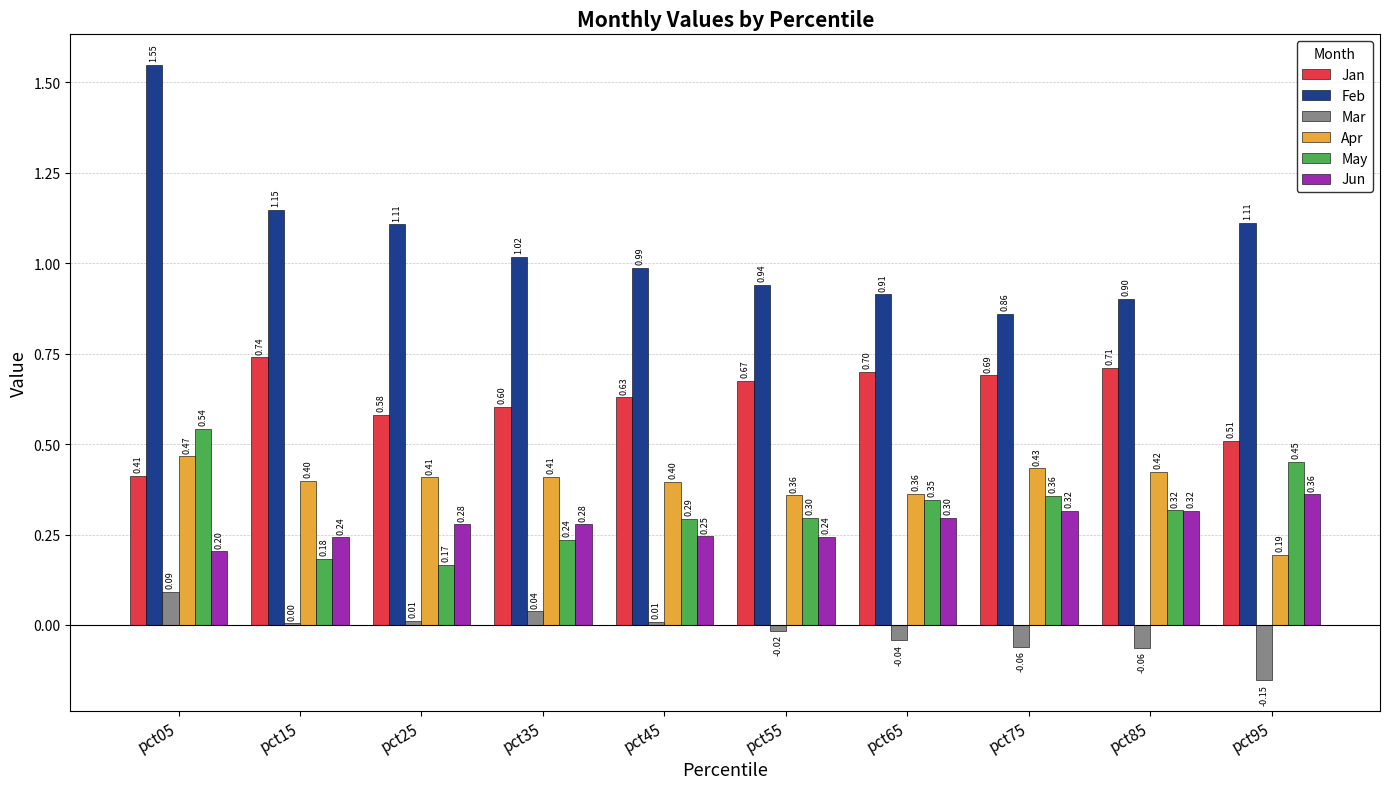

What is the sum of all Jan values?

6.2